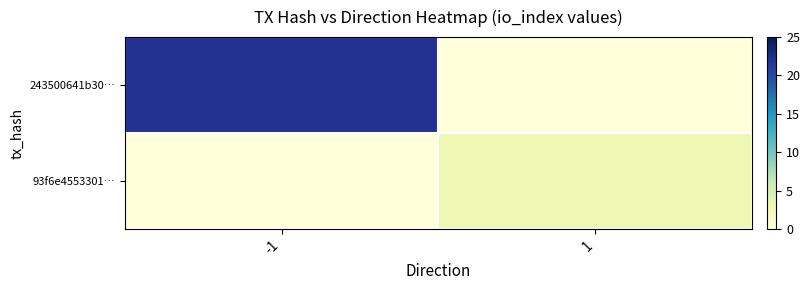

Reading left to right, what are all the values shown in this chart?

243500641b30…: -1=22	1=0
93f6e4553301…: -1=0	1=3